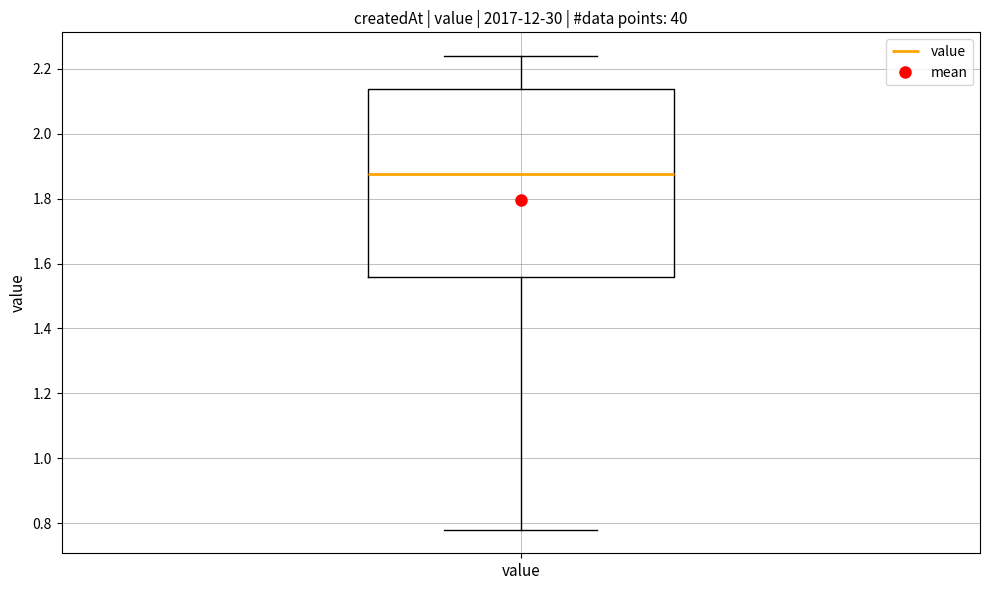

Read this box plot against the y-axis: the position of the median line, the range covered by the box, and the ends of both whiskers. The values are not printed on the chart, so give them approximately, as read against the axis.

median 1.88, box 1.56 to 2.14, whiskers 0.78 to 2.24